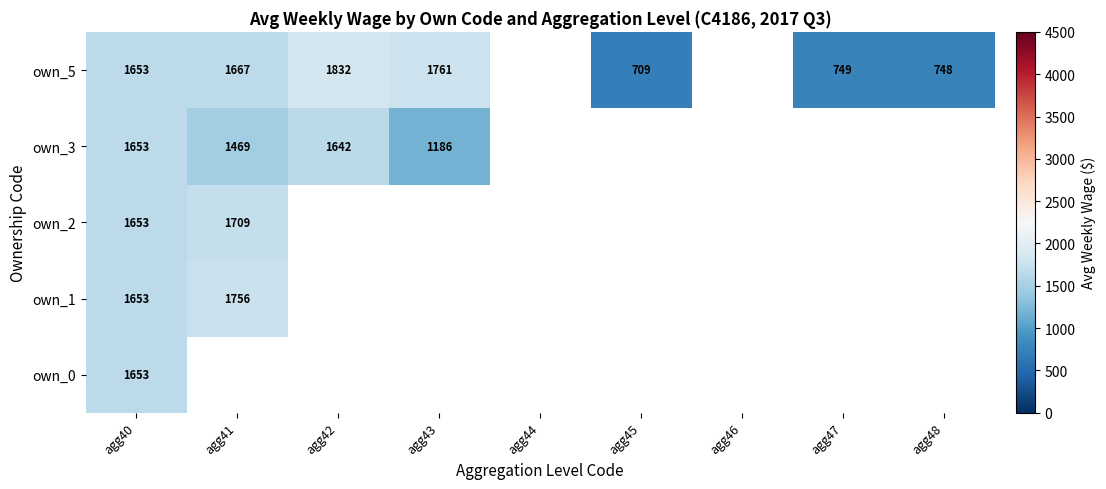

Between agg43 and agg41, which is larger?

agg41